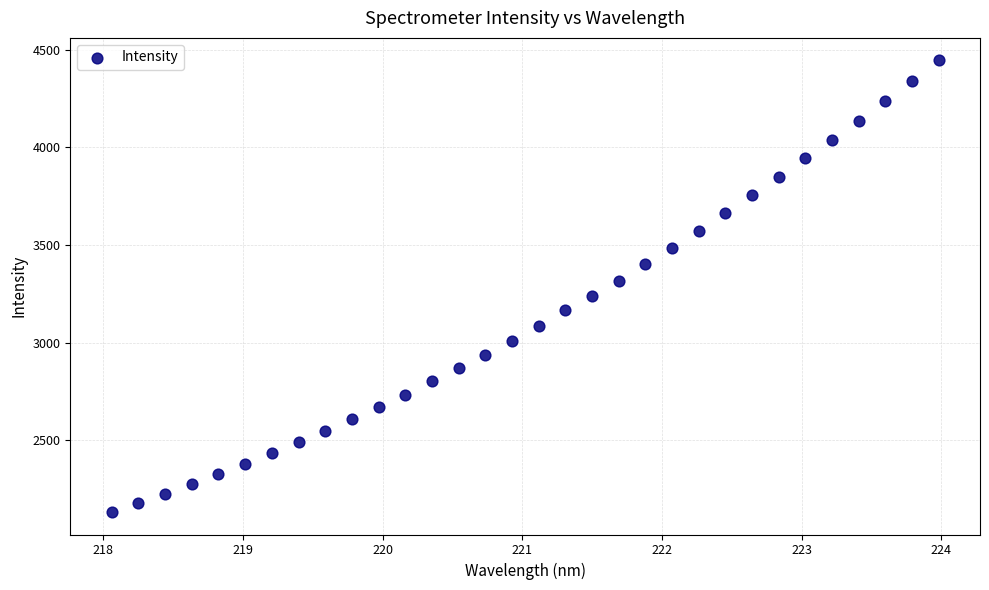

What is the range of Y values (max minus min)?

2312.4